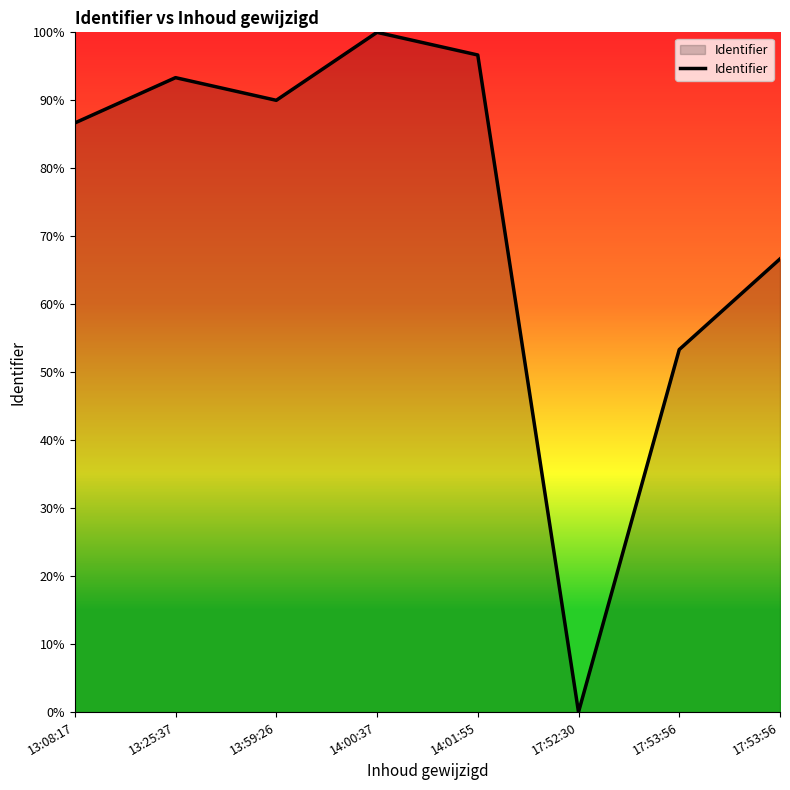

How many series are shown in this chart?

1